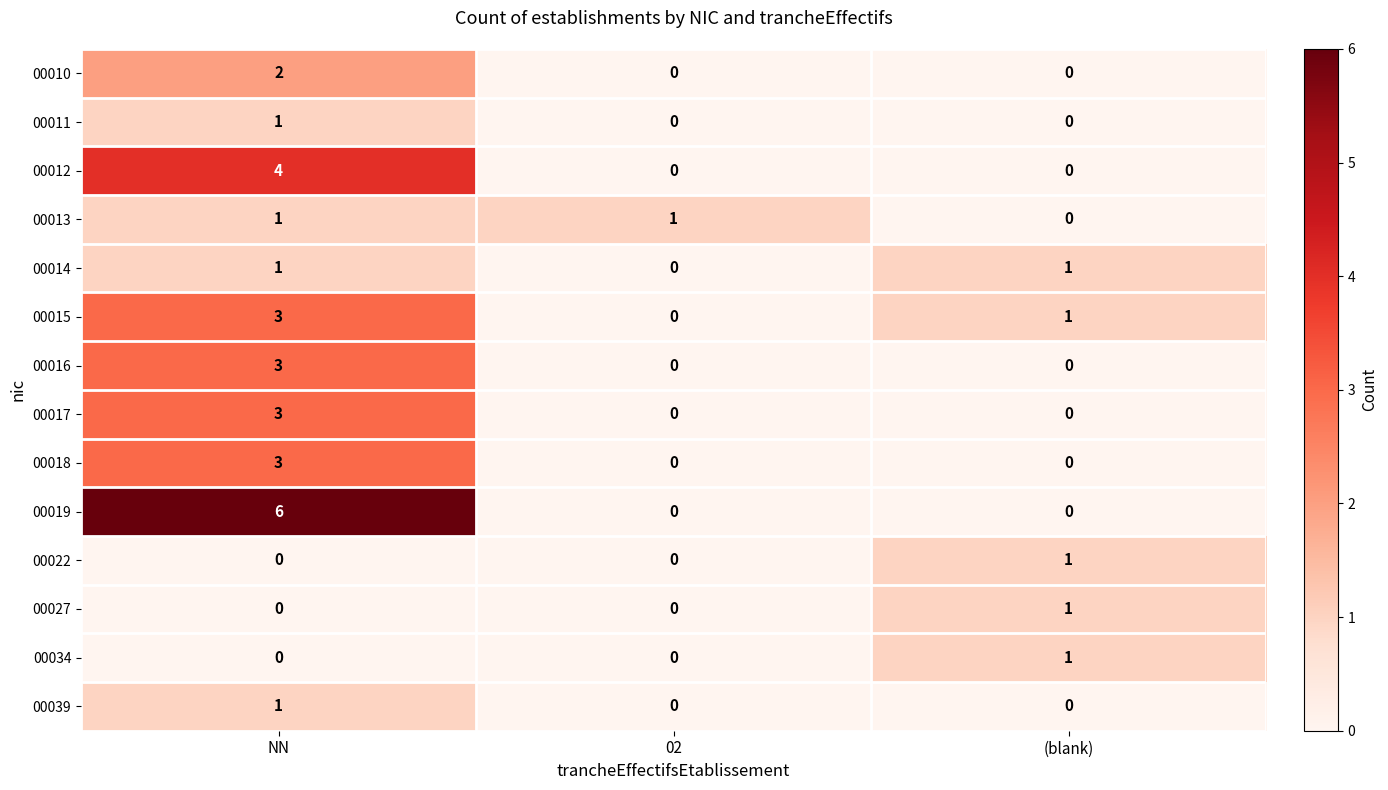

The 00016 series shows -1 at (blank). True or false?

False